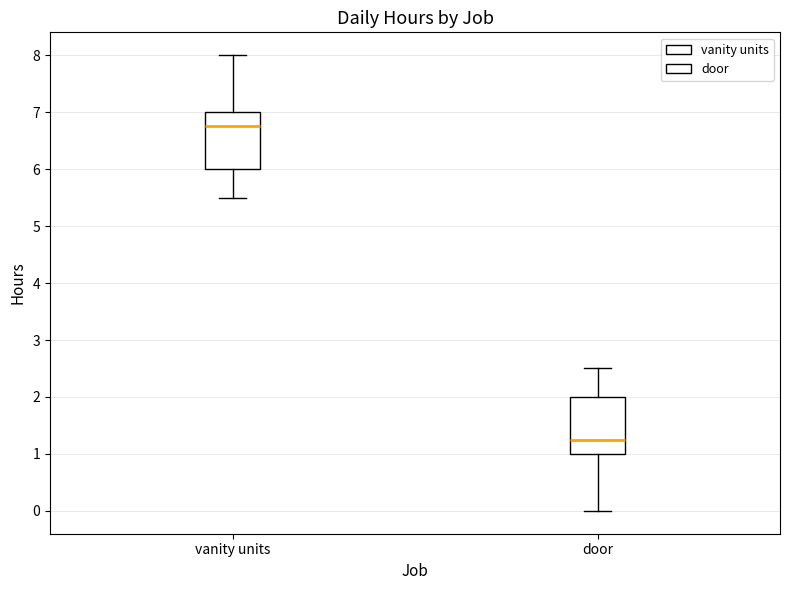

Where is the upper edge of the box for vanity units on the y-axis? The values are not printed on the chart, so give them approximately, as read against the axis.

7.0